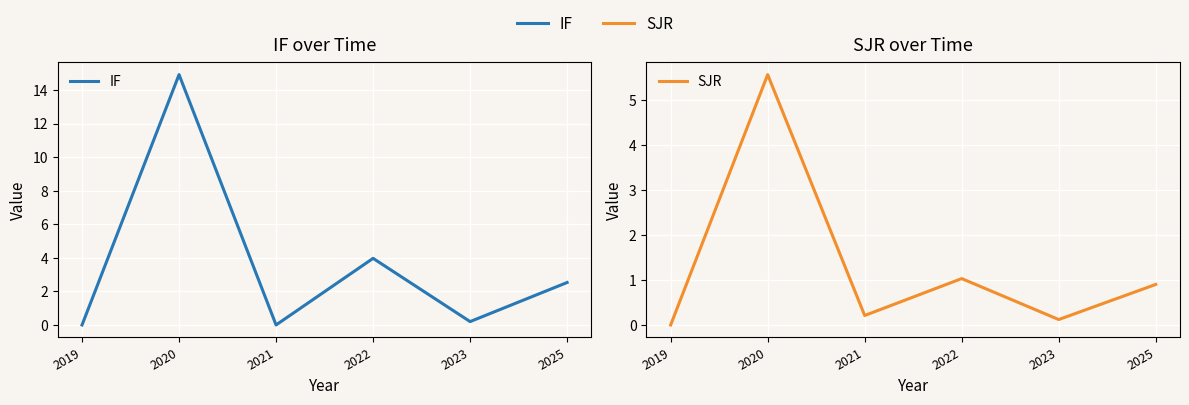

What is the value of the IF point at the 4th from the left?

4.0